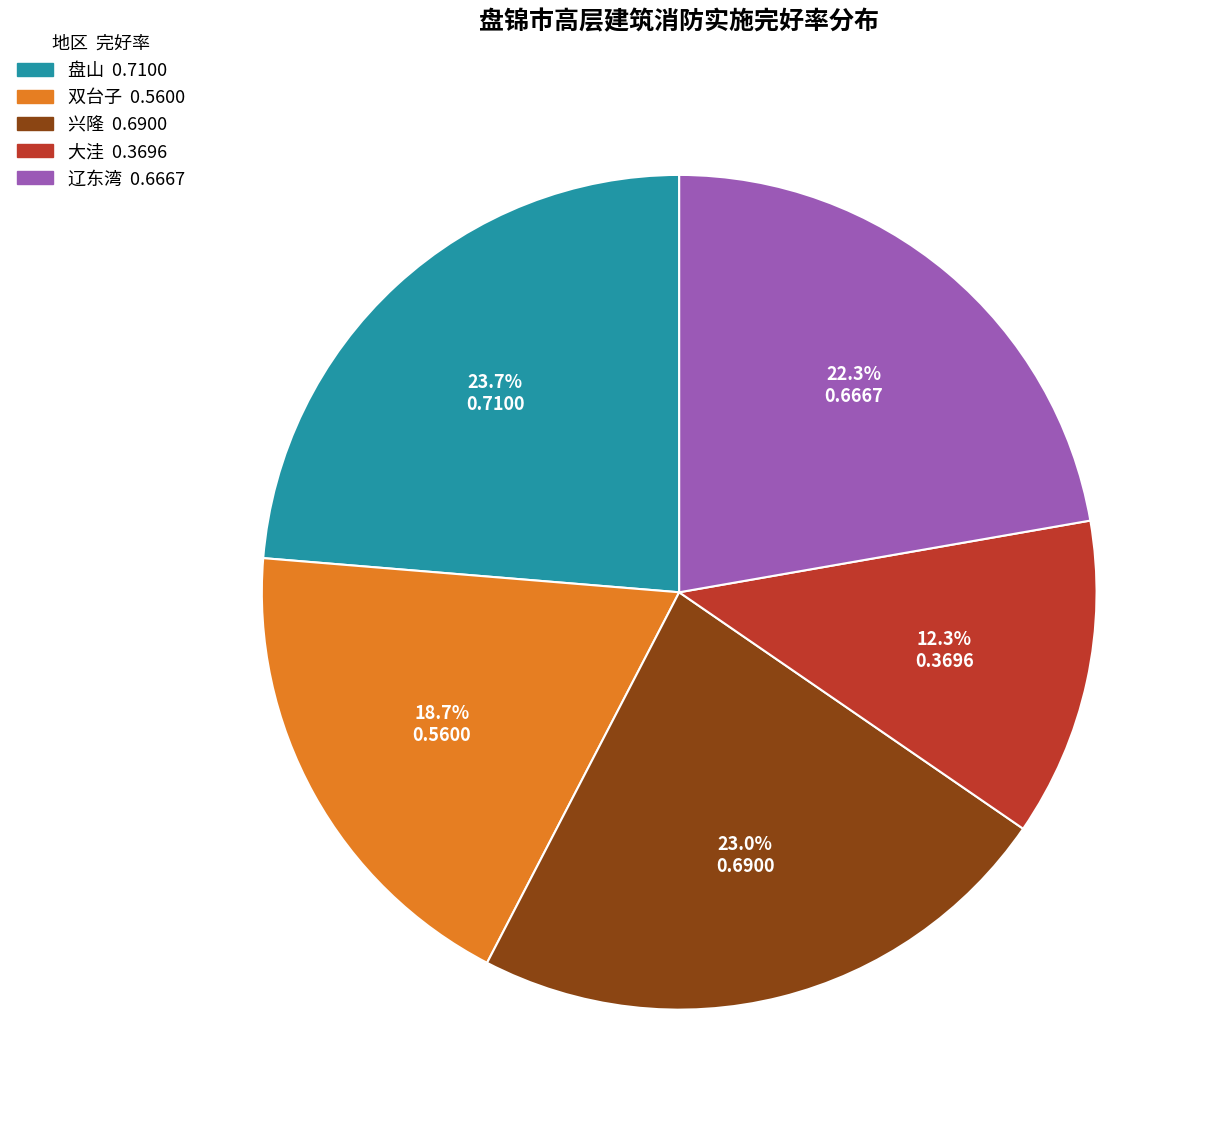

Which category has the smallest portion of the pie?

大洼